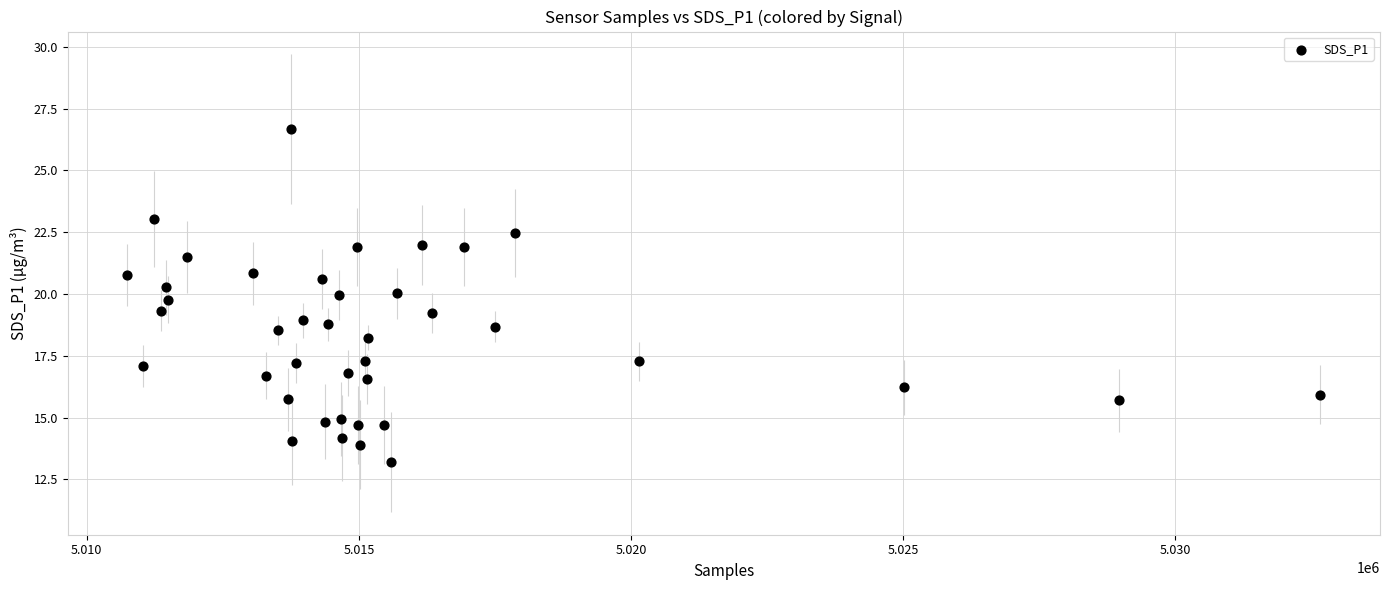

What is the range of Y values (max minus min)?

13.5